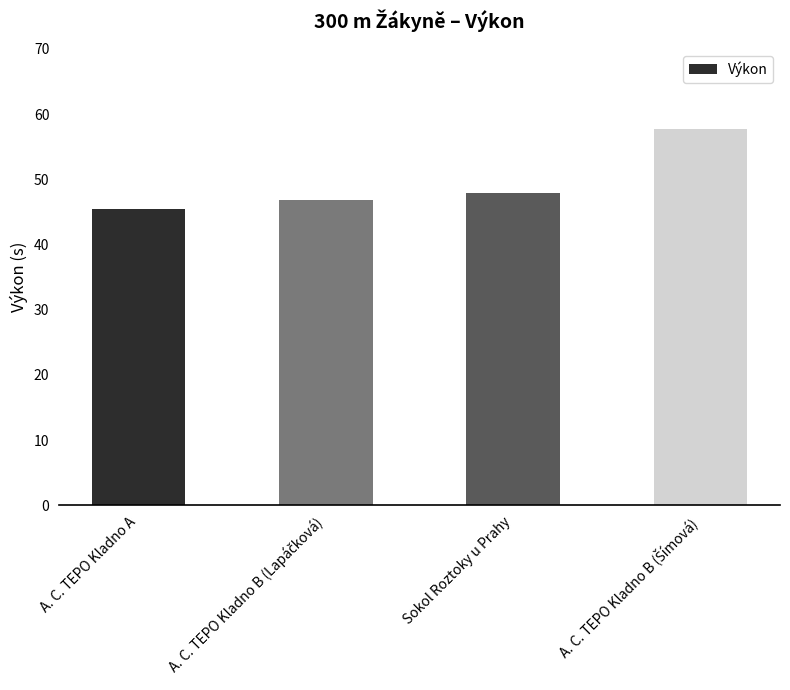

At which category does the chart reach its minimum across all series?

A. C. TEPO Kladno A